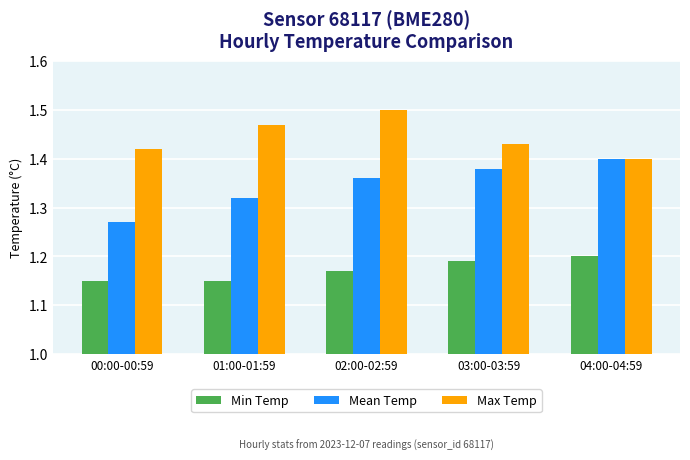

Is the value of Mean Temp at 03:00-03:59 greater than the value of Min Temp at 01:00-01:59?

Yes